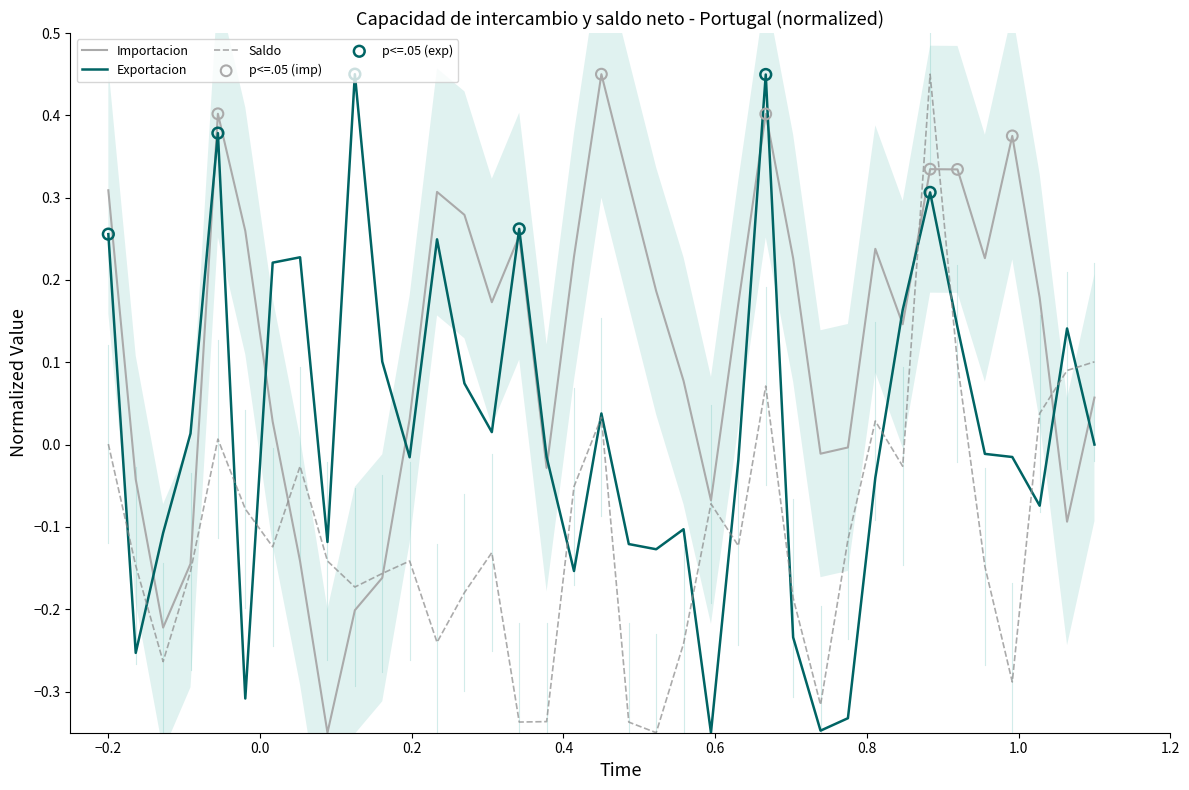

What are all the series names shown in the legend?

Importacion, Saldo, Exportacion